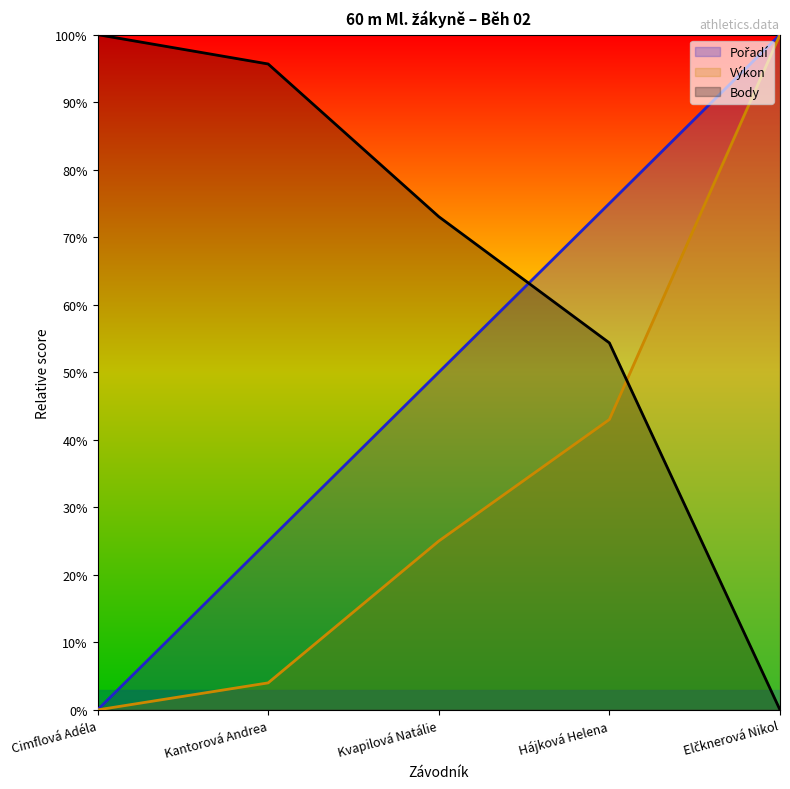

What is the difference between the second highest and second lowest values in the Výkon series?

0.4